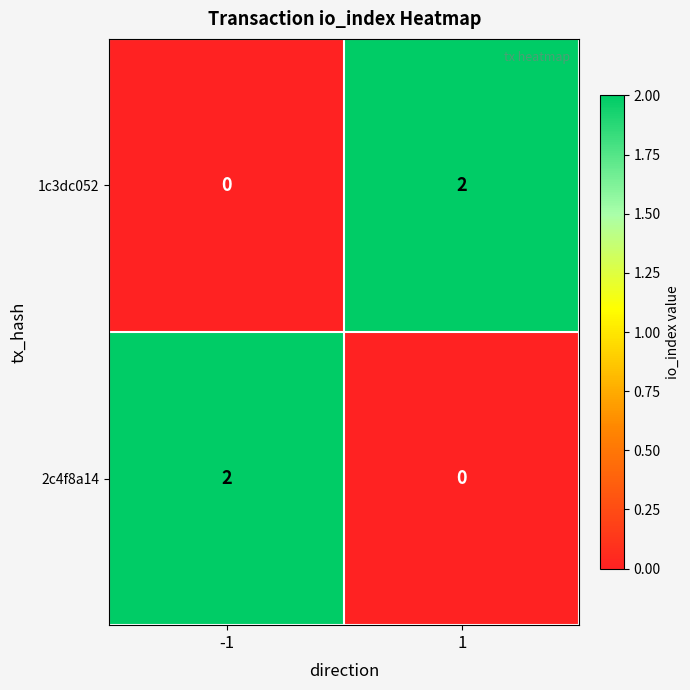

Is it true that 2c4f8a14 equals 0 at 1?

True